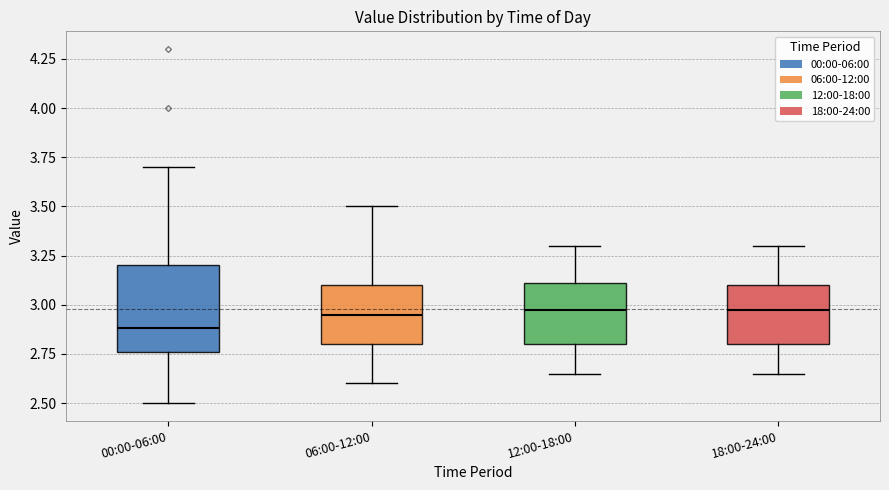

Reading left to right, read every box against the y-axis: the position of its median line, the range the box covers, and the ends of its whiskers. The values are not printed on the chart, so give them approximately, as read against the axis.

00:00-06:00: median 2.90, box 2.75 to 3.20, whiskers 2.50 to 3.70
06:00-12:00: median 2.95, box 2.80 to 3.10, whiskers 2.60 to 3.50
12:00-18:00: median 3.00, box 2.80 to 3.10, whiskers 2.65 to 3.30
18:00-24:00: median 3.00, box 2.80 to 3.10, whiskers 2.65 to 3.30